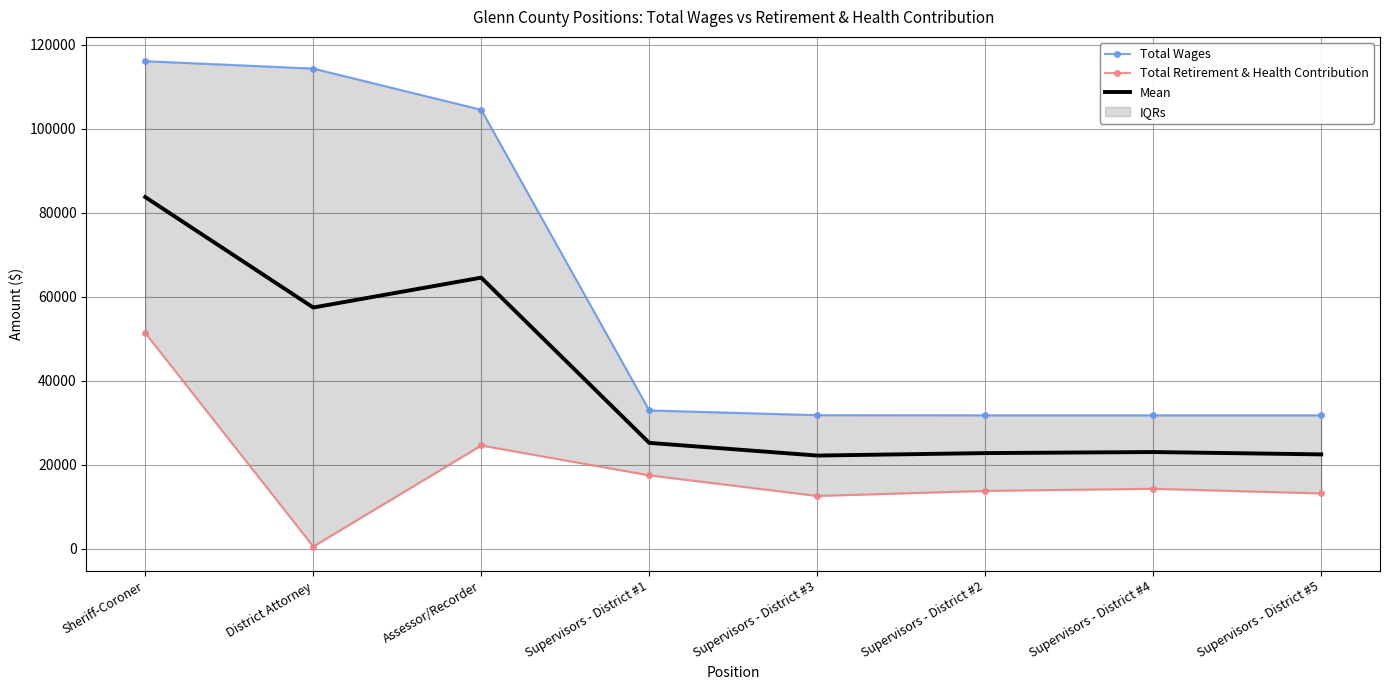

Reading left to right, list all the values displayed in this chart.

Total Wages: 116121.0	114358.0	104547.0	32967.0	31839.0	31803.0	31803.0	31803.0
Total Retirement & Health Contribution: 51406.0	567.0	24616.0	17517.0	12604.0	13812.0	14318.0	13198.0
Mean: 83763.5	57462.5	64581.5	25242.0	22221.5	22807.5	23060.5	22500.5